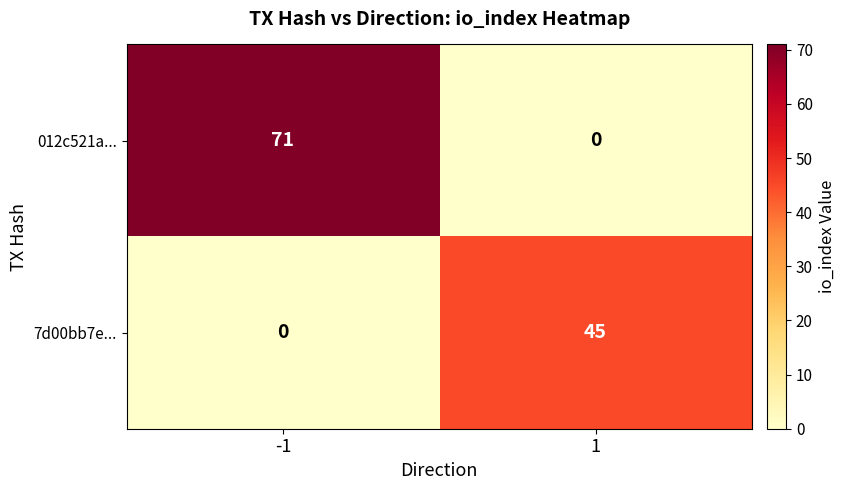

Reading right to left, extract all data points from this chart.

012c521a...: 0	71
7d00bb7e...: 45	0